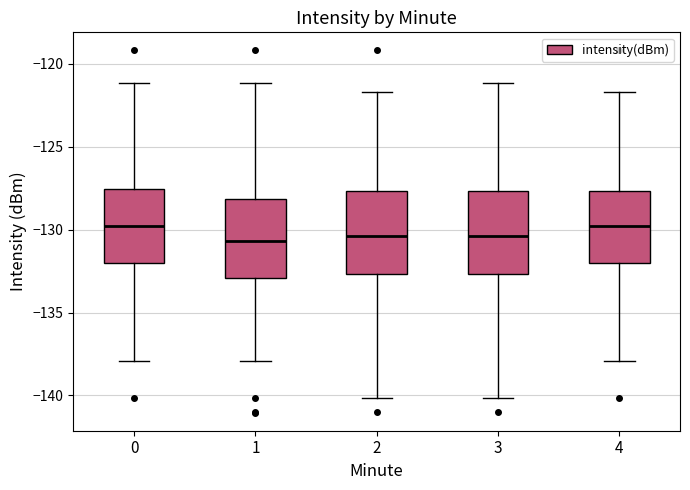

Reading left to right, transcribe this box plot: for each box, give where its median line is, the range the box spans, and where its two whiskers end, as read against the y-axis. The values are not printed on the chart, so give them approximately, as read against the axis.

0: median -130.0, box -132.0 to -127.5, whiskers -138.0 to -121.0
1: median -130.5, box -133.0 to -128.0, whiskers -138.0 to -121.0
2: median -130.5, box -132.5 to -127.5, whiskers -140.0 to -121.5
3: median -130.5, box -132.5 to -127.5, whiskers -140.0 to -121.0
4: median -130.0, box -132.0 to -127.5, whiskers -138.0 to -121.5